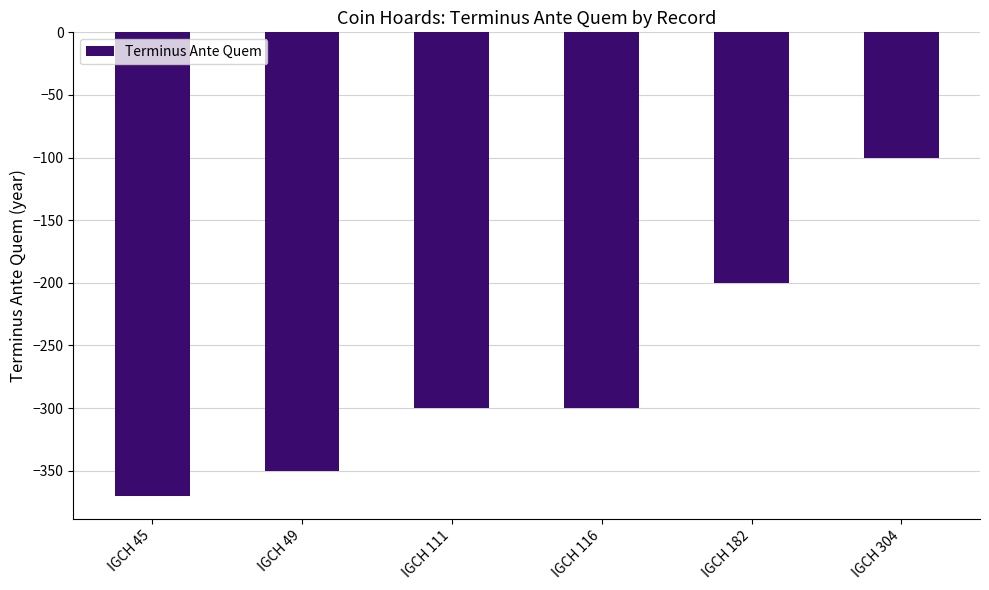

Reading left to right, what are all the values shown in this chart?

IGCH 45=-370	IGCH 49=-350	IGCH 111=-300	IGCH 116=-300	IGCH 182=-200	IGCH 304=-100